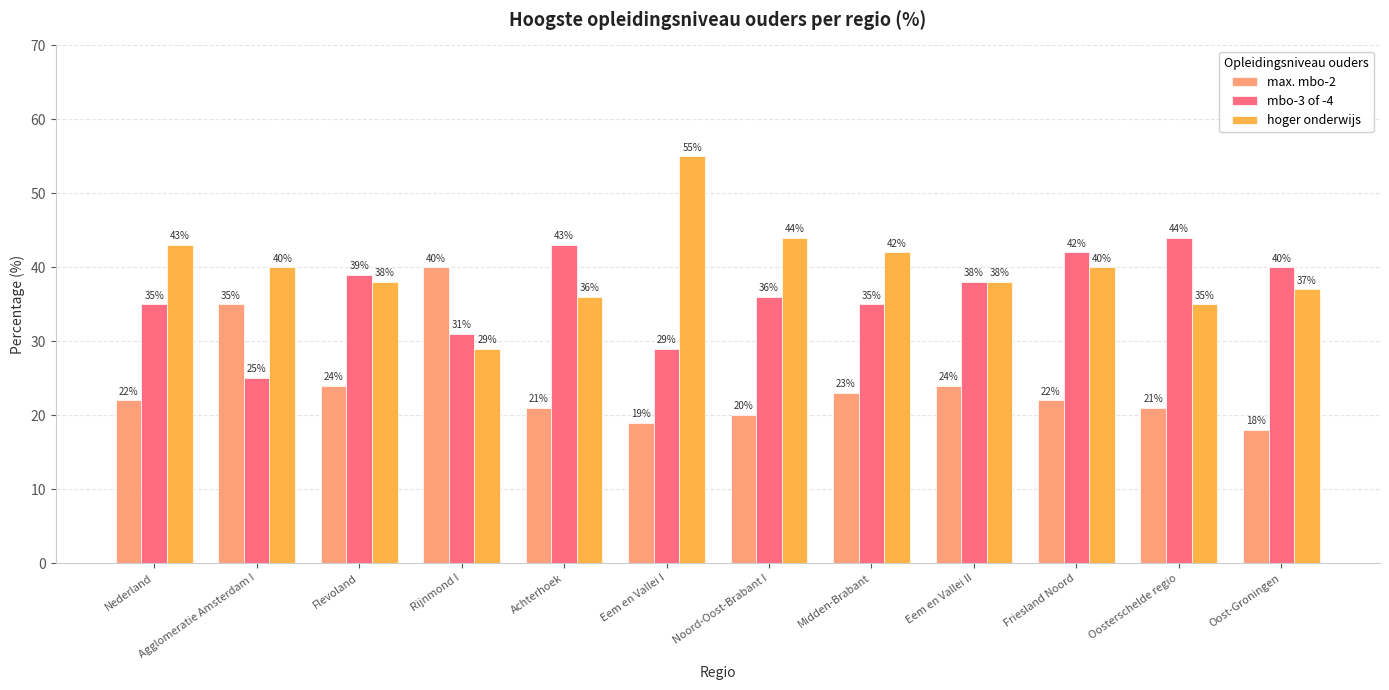

Are the bars grouped side by side (vs. stacked)?

Yes